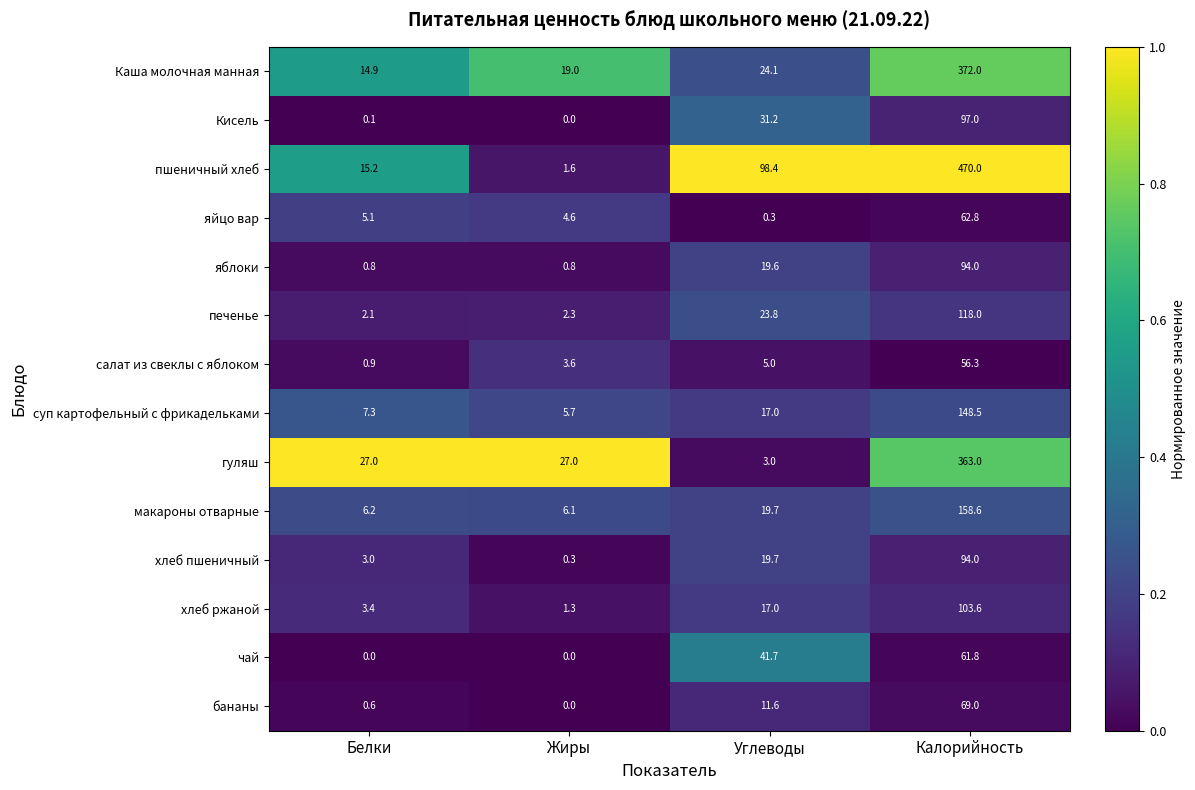

What is the average value of the яйцо вар series?

18.2